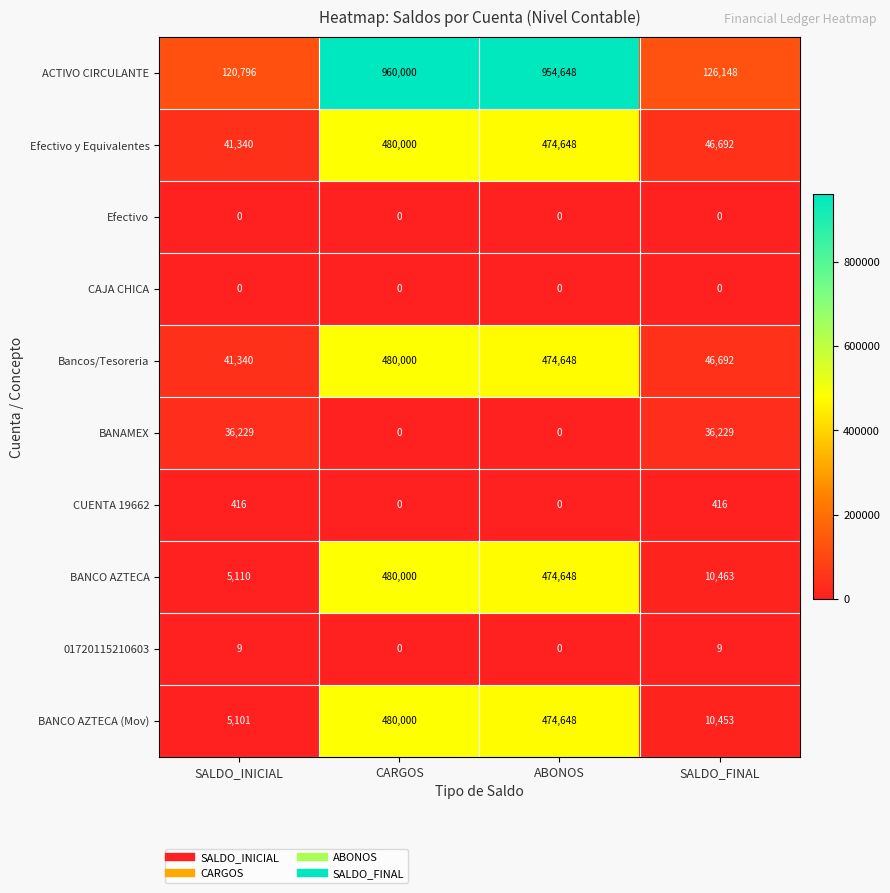

What is the greatest value displayed?

960000